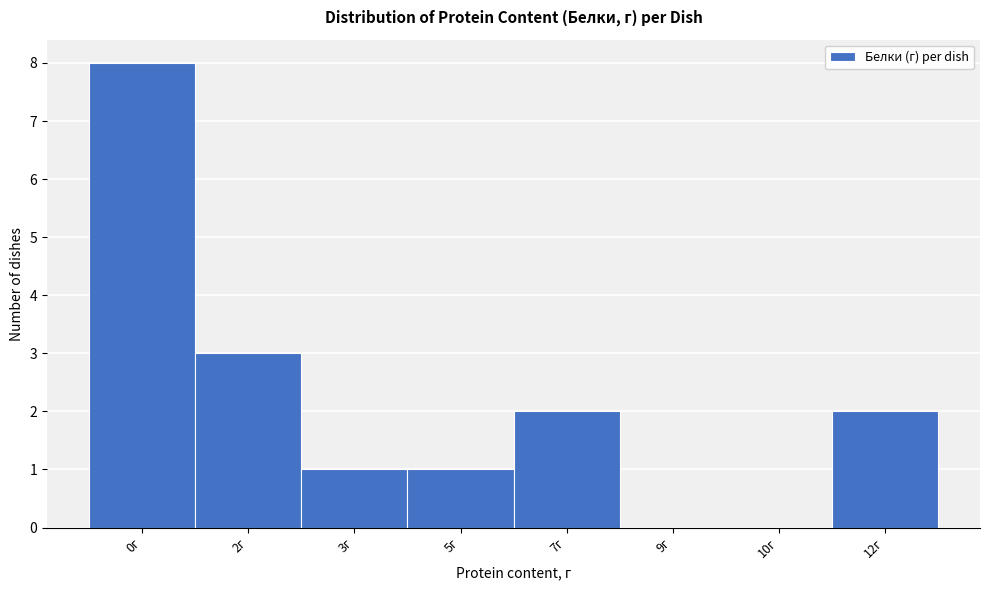

Reading left to right, extract all data points from this chart.

0г=8	2г=3	3г=1	5г=1	7г=2	9г=0	10г=0	12г=2